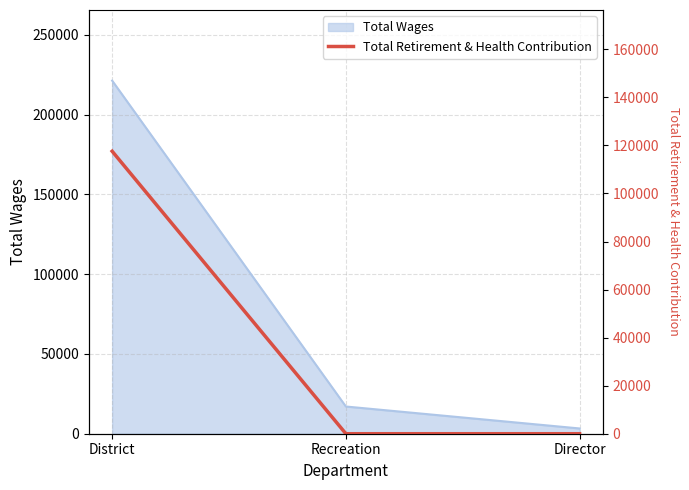

Which category has the highest value across all series?

District